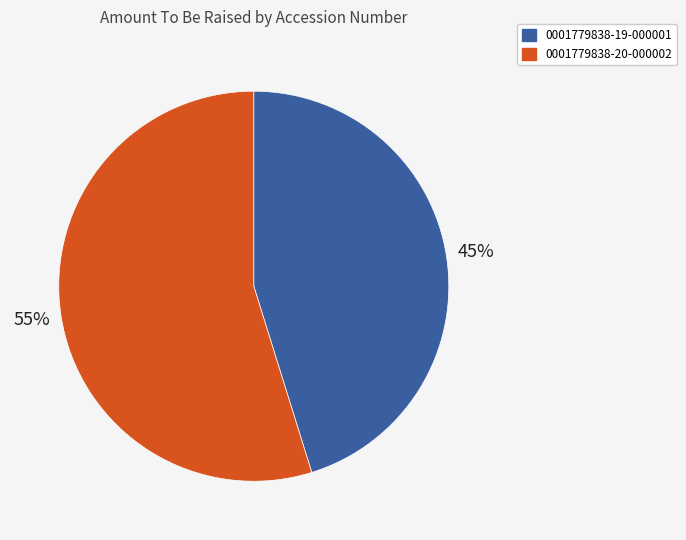

To the nearest percent, what percentage of the pie is 0001779838-20-000002?

55%